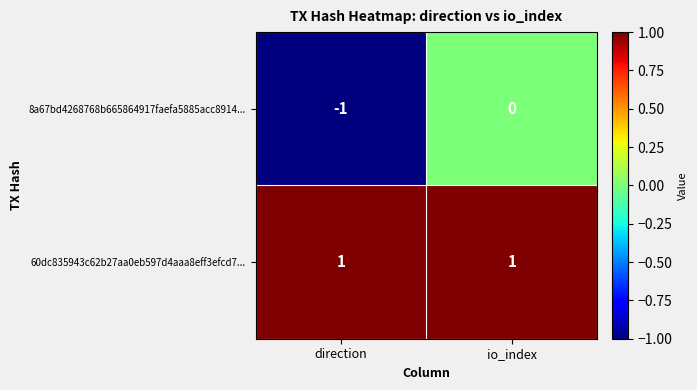

List the series in order of their overall mean, highest first.

60dc835943c62b27aa0eb597d4aaa8eff3efcd7..., 8a67bd4268768b665864917faefa5885acc8914...